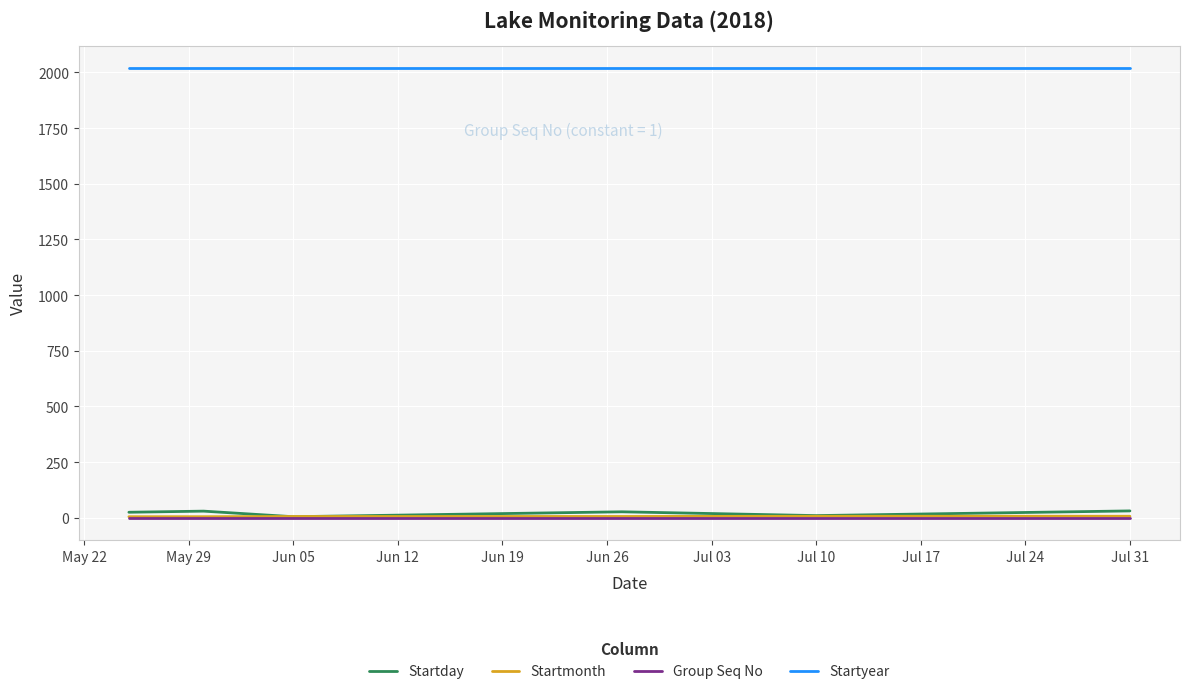

What is the greatest value displayed?

2018